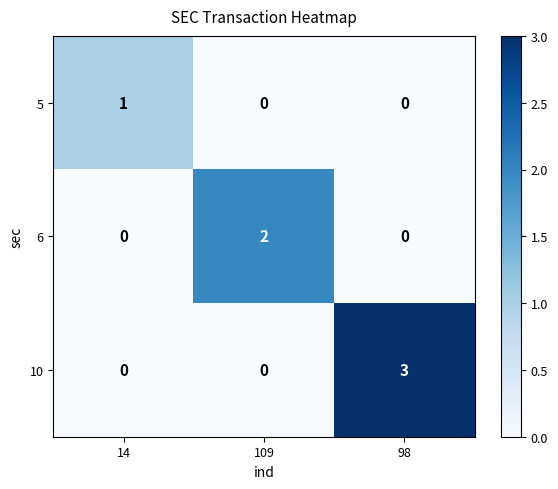

What is the difference between the 10 values at 14 and 98?

3